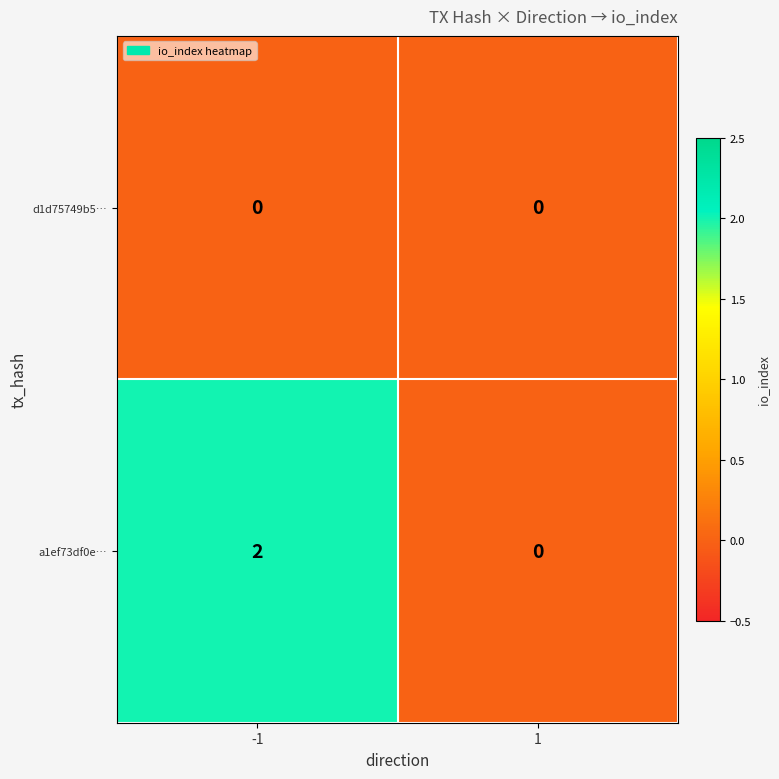

Rank the series by their average value, from lowest to highest.

d1d75749b5…, a1ef73df0e…